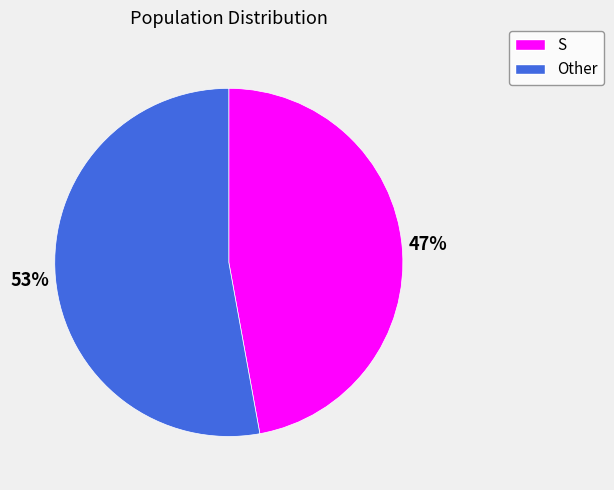

What percentage is the S slice, to the nearest percent?

47%